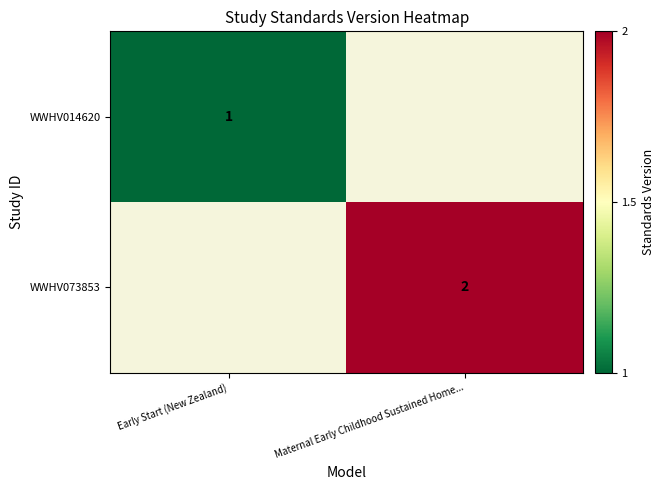

The WWHV014620 series shows 0 at Maternal Early Childhood Sustained Home.... True or false?

False